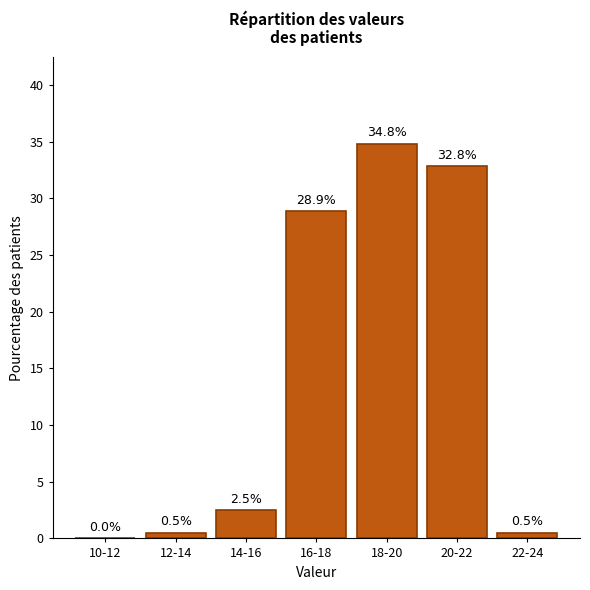

Reading right to left, transcribe all the data shown in this chart.

22-24=0.5	20-22=32.8	18-20=34.8	16-18=28.9	14-16=2.5	12-14=0.5	10-12=0.0